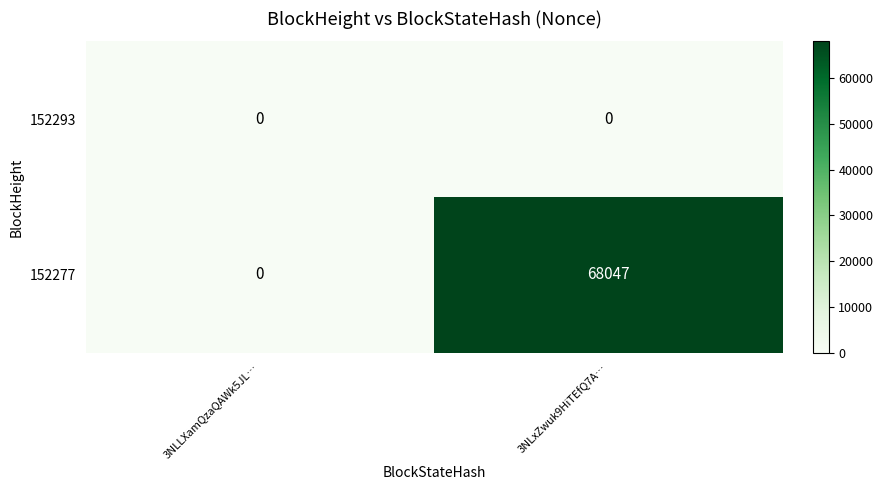

The value of 152277 at 3NLxZwuk9HiTEfQ7A… is 92370. True or false?

False